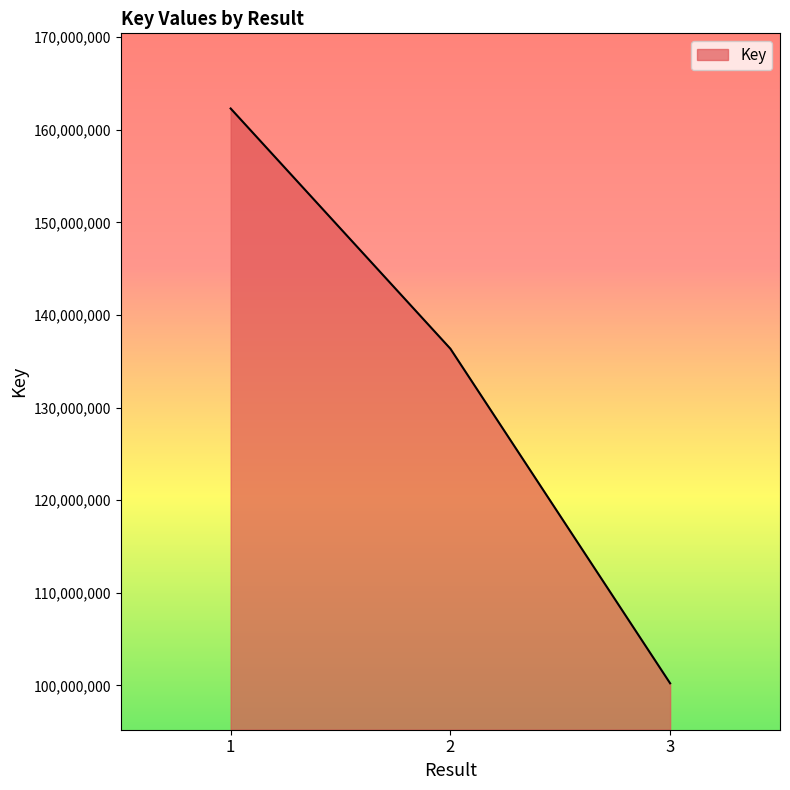

What is the difference between the maximum and minimum values?

62068007